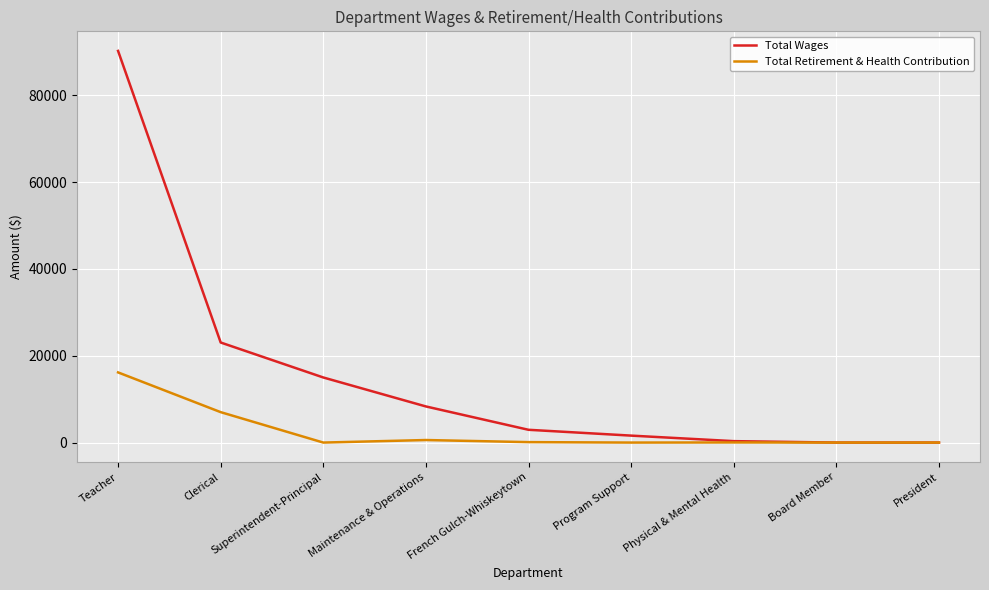

True or false: Total Wages has more than 2 points higher than both neighbors.

False